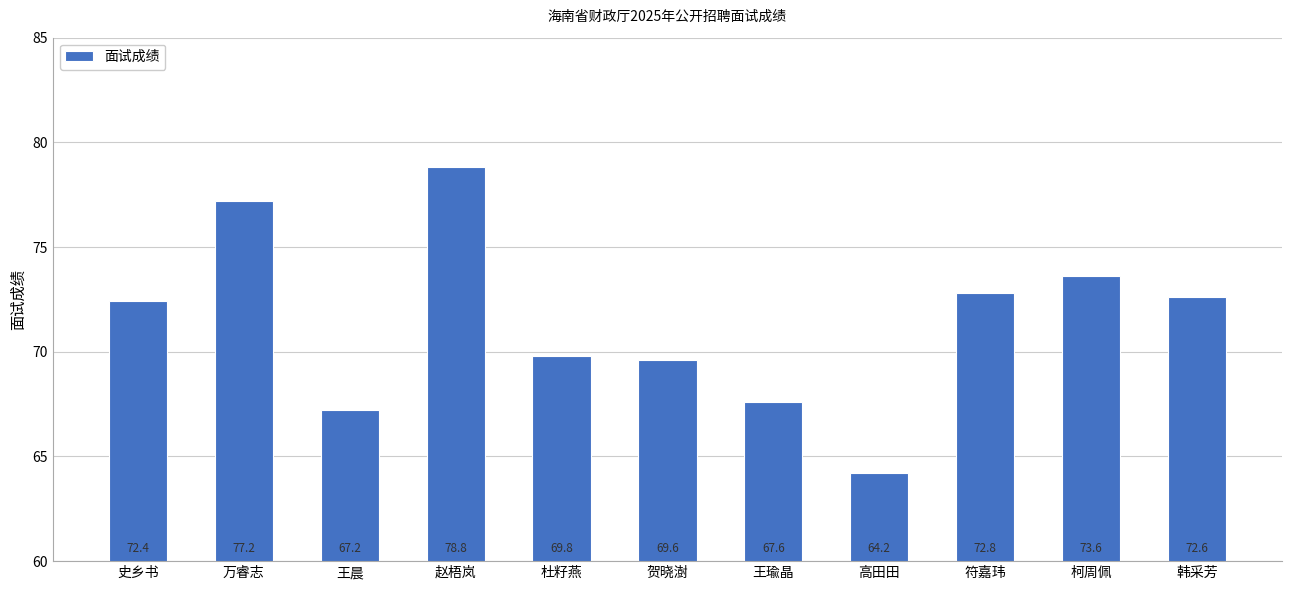

Count the number of categories in the chart.

11